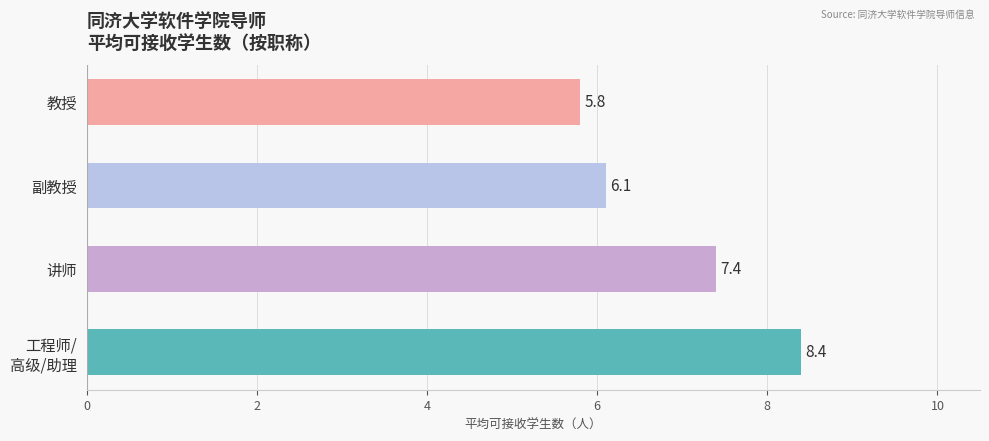

What is the value of the 4th bar from the top?

8.4